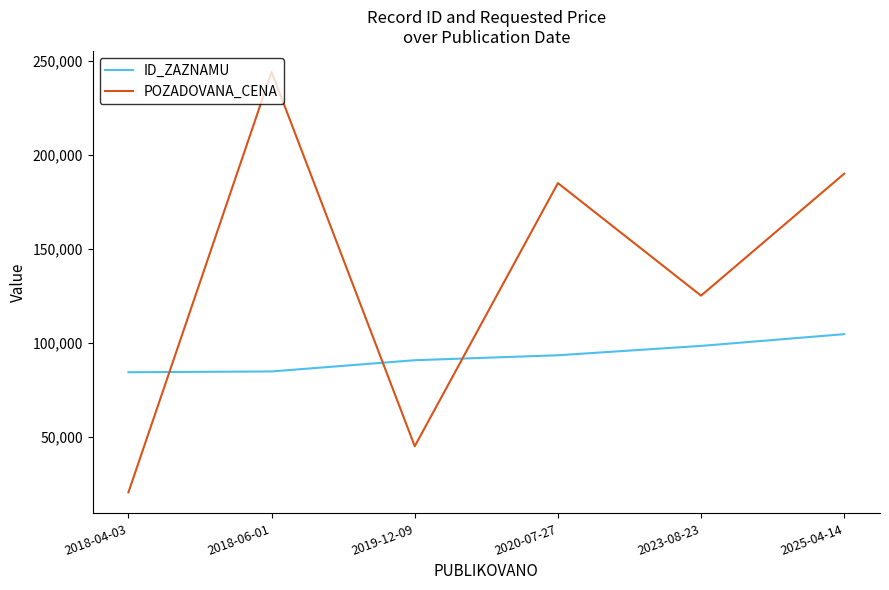

Rank the series by their maximum value, from lowest to highest.

ID_ZAZNAMU, POZADOVANA_CENA